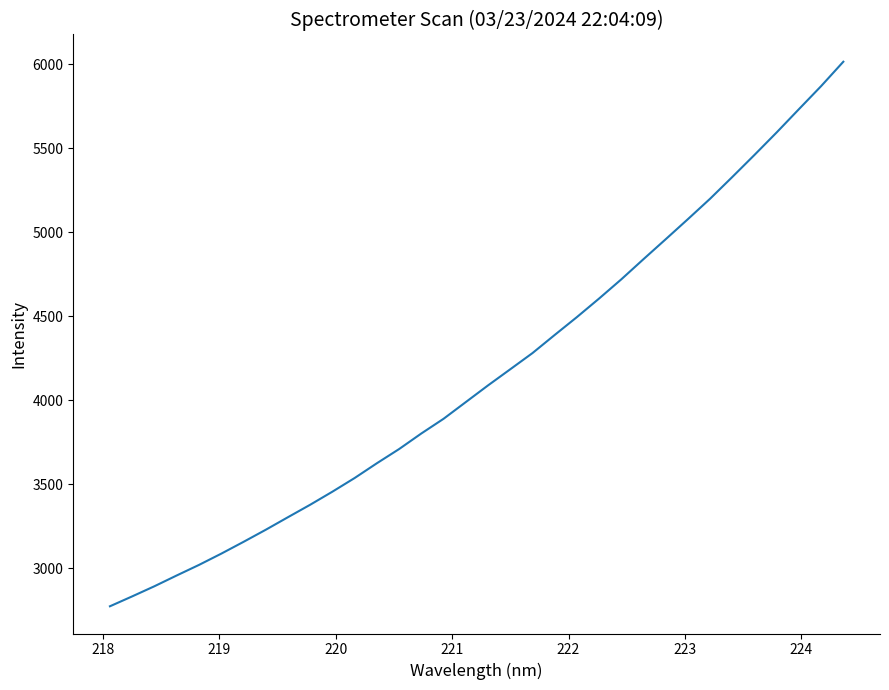

What is the minimum value shown in the chart?

2773.5